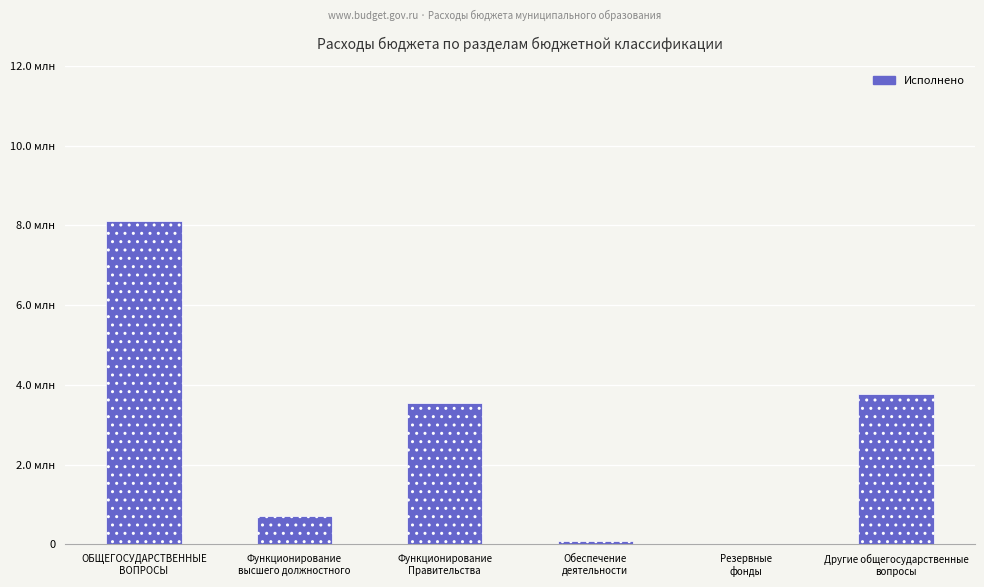

What is the change in value from Обеспечение
деятельности to Резервные
фонды?

-86562.0